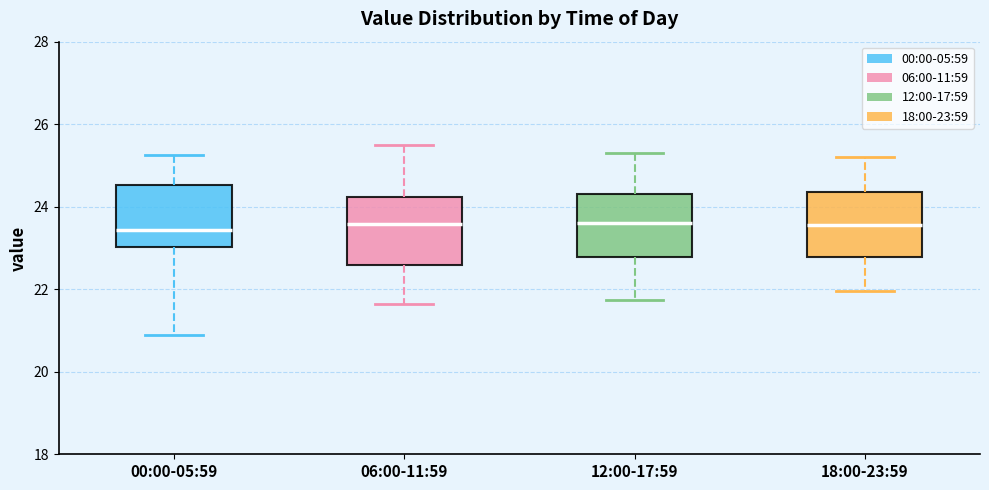

Where is the lower edge of the box for 12:00-17:59 on the y-axis? The values are not printed on the chart, so give them approximately, as read against the axis.

22.8